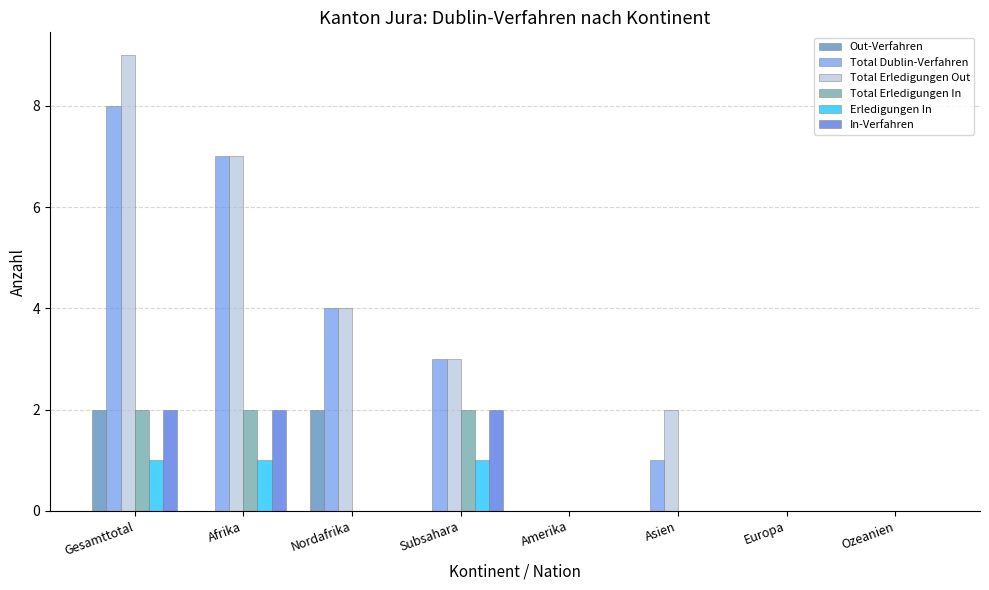

What is the difference between the In-Verfahren values at Amerika and Gesamttotal?

2